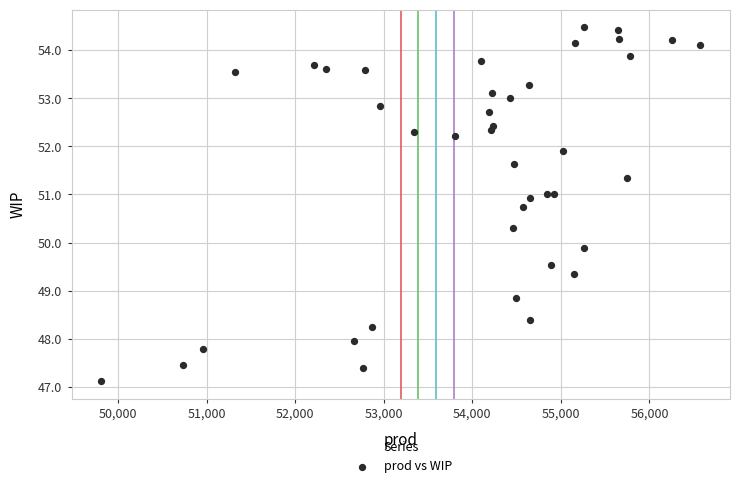

What Y value in the scatter plot is closest to 50?

49.9